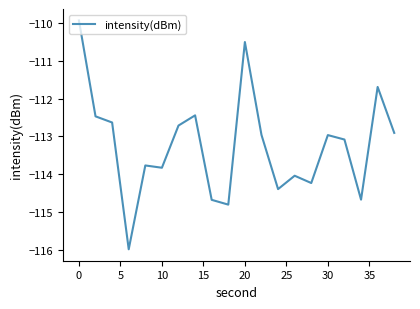

What is the greatest value displayed?

-109.9